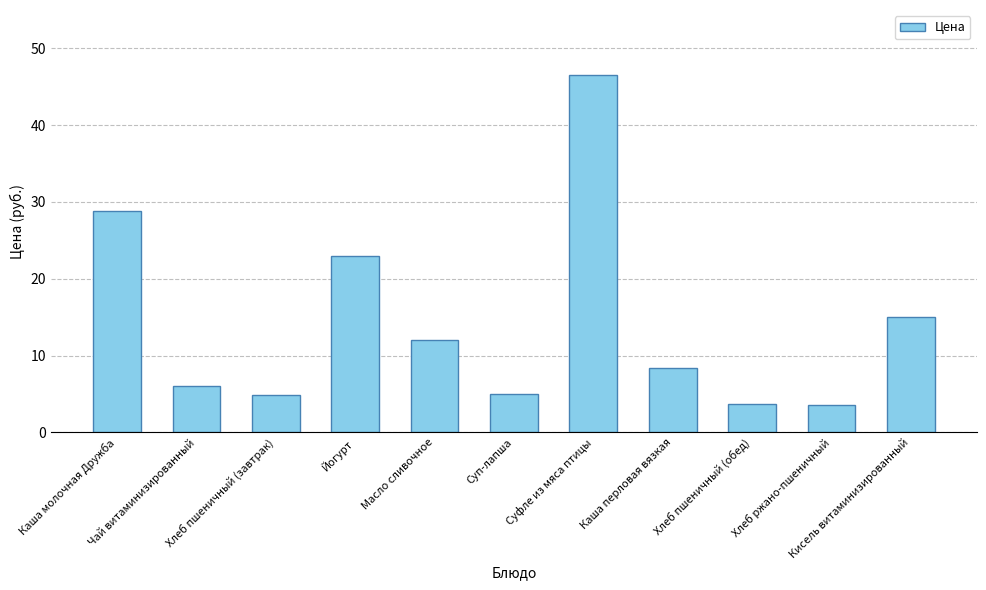

What is the difference between the second highest and minimum values?

25.3